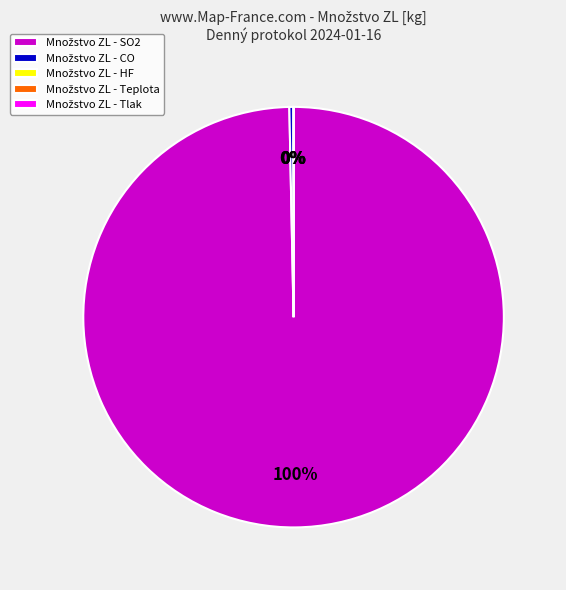

Does any single category account for the majority?

Yes